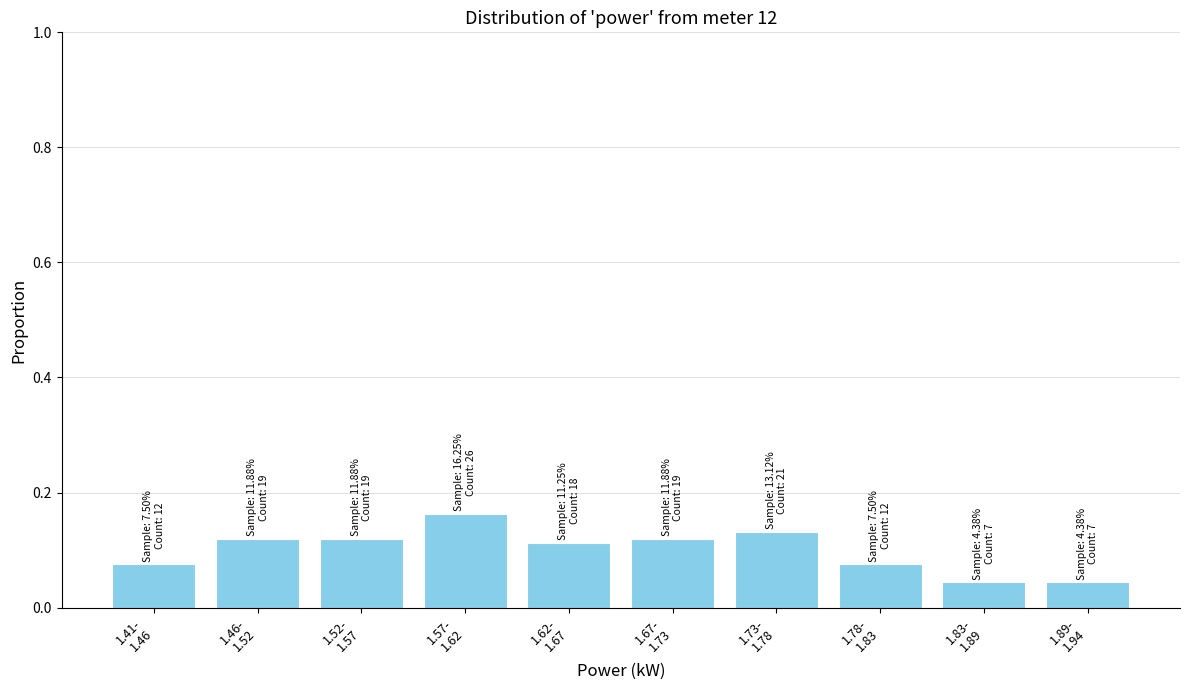

What is the sum of all values?

1.0